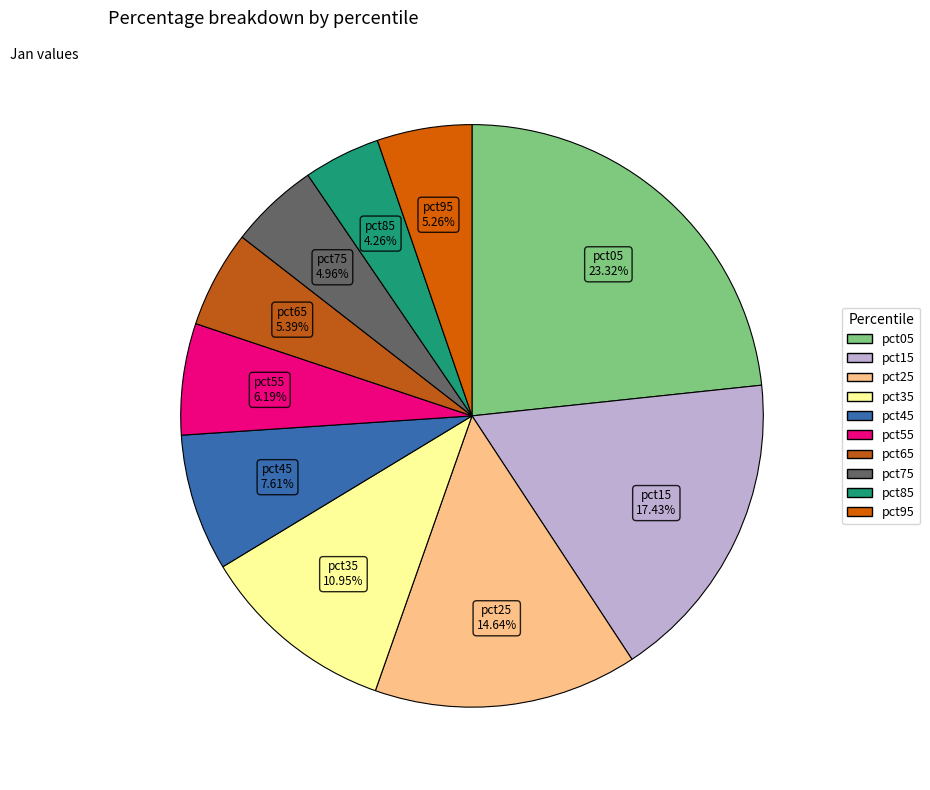

What is the largest slice in the pie chart?

pct05